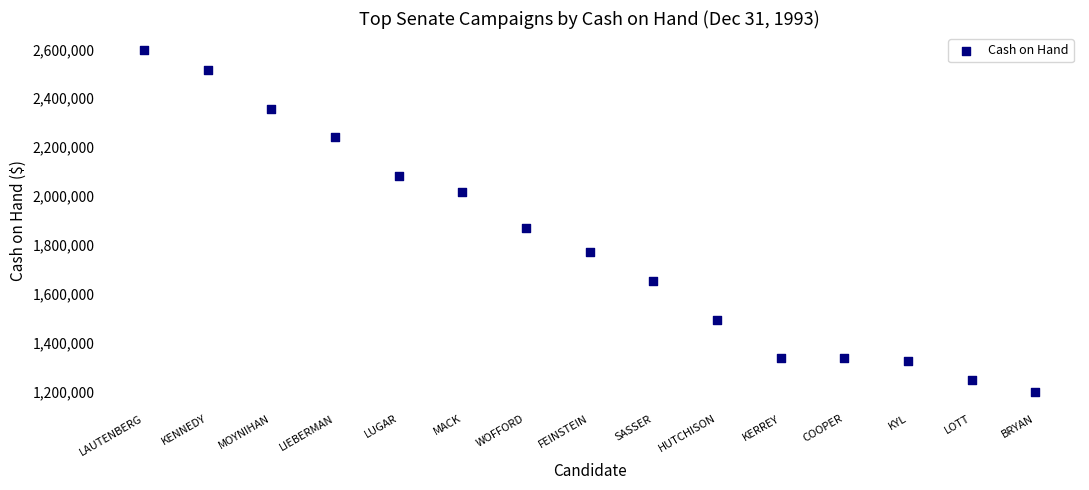

What Y value in the scatter plot is closest to 1899557?

1869141